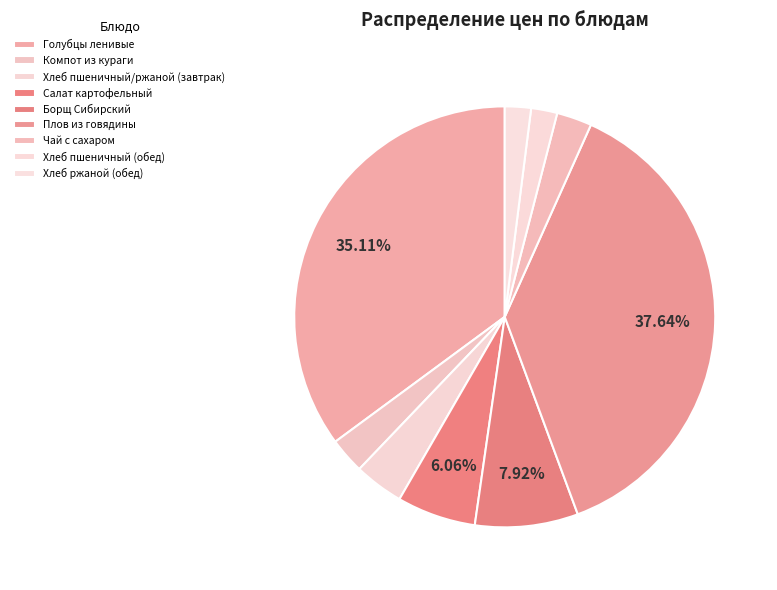

To the nearest percent, what is the average slice percentage?

11%